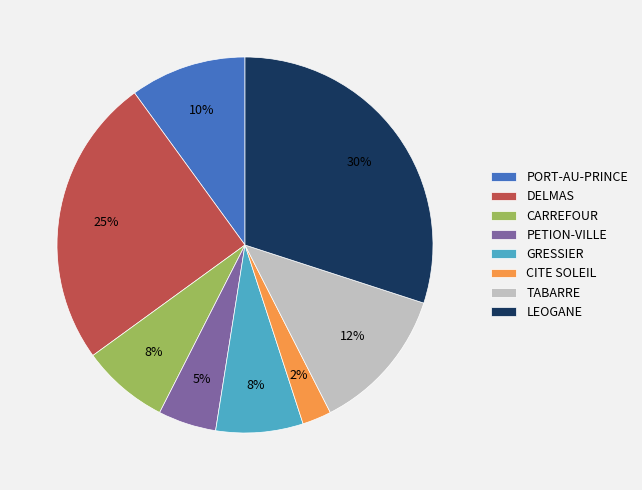

Between GRESSIER and CITE SOLEIL, which is larger?

GRESSIER